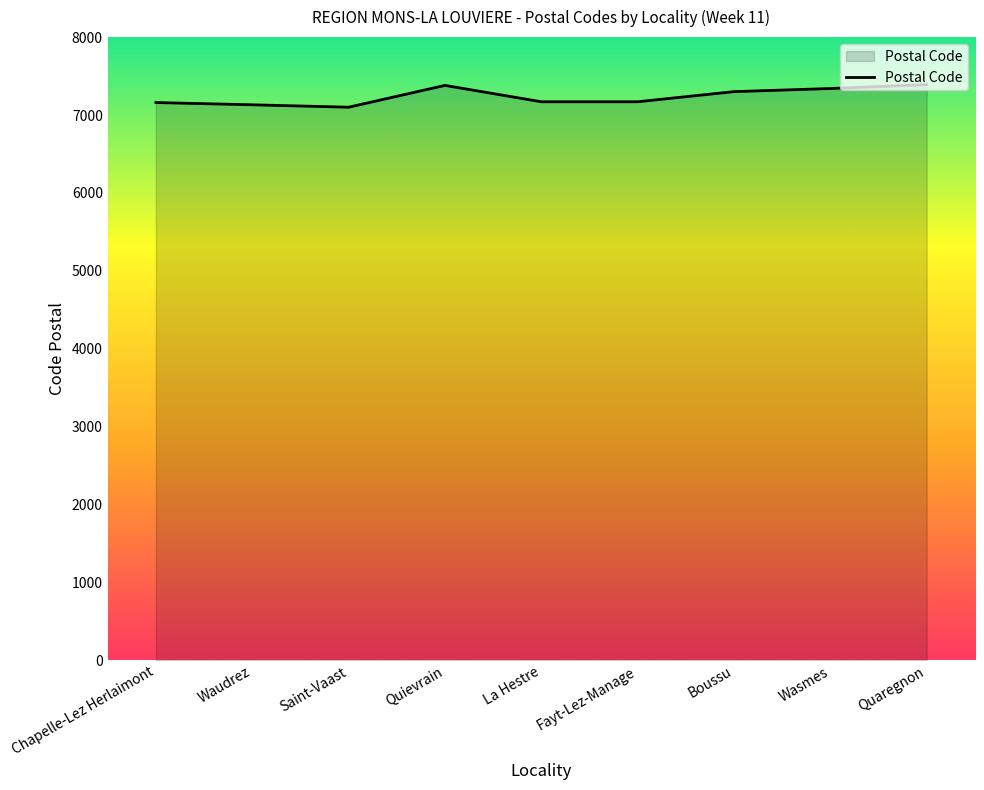

What is the minimum value shown in the chart?

7100